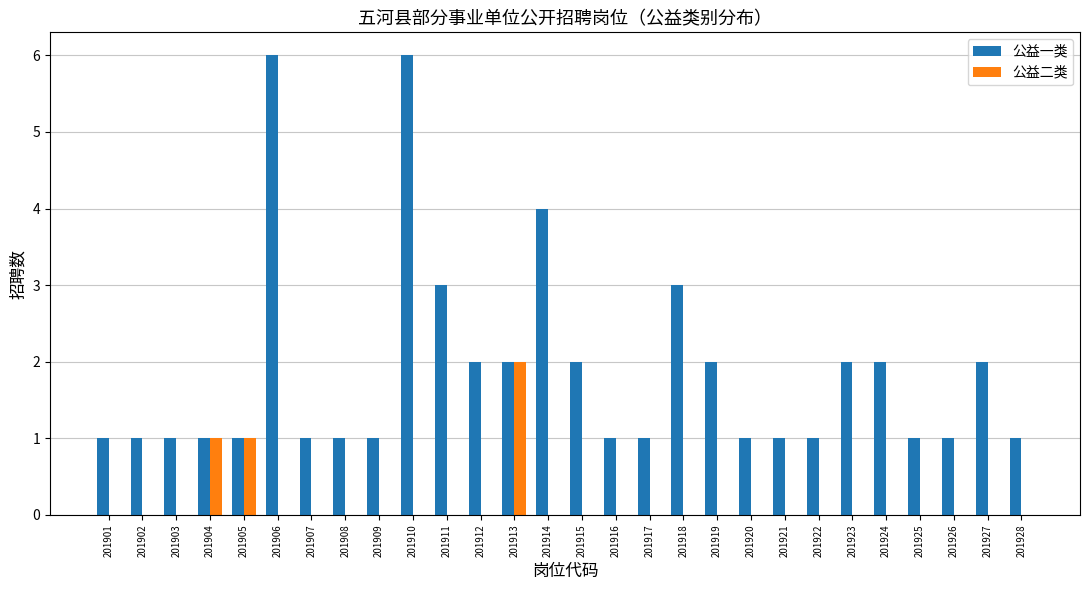

What are all the series names shown in the legend?

公益一类, 公益二类